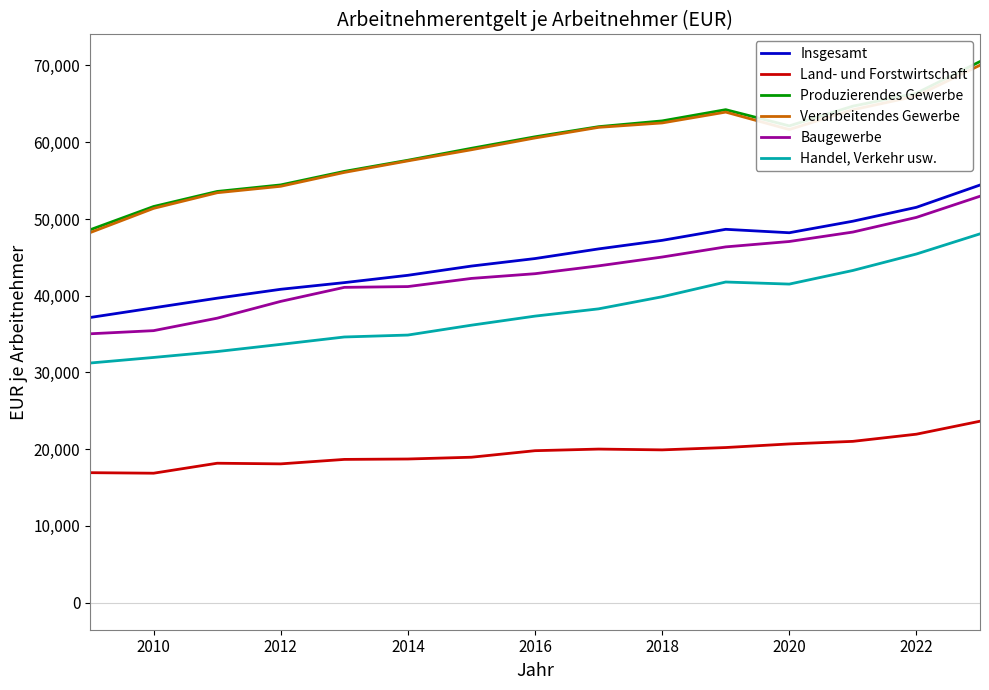

True or false: Verarbeitendes Gewerbe and Baugewerbe cross at least once.

False